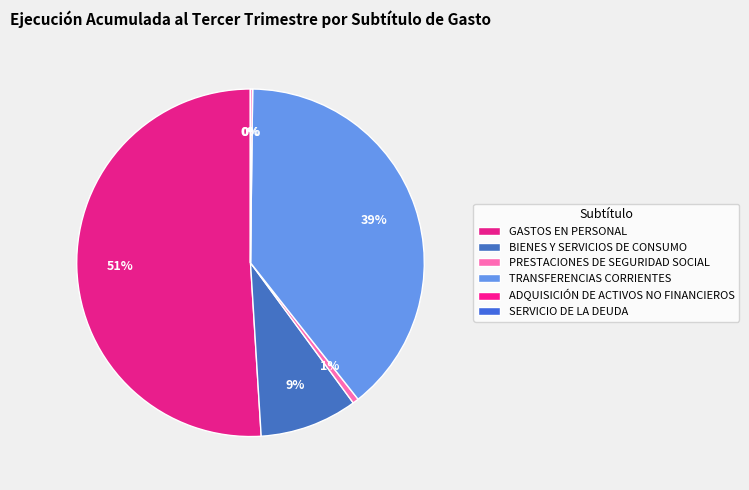

What is the ratio of the value at PRESTACIONES DE SEGURIDAD SOCIAL to the value at BIENES Y SERVICIOS DE CONSUMO?

0.1